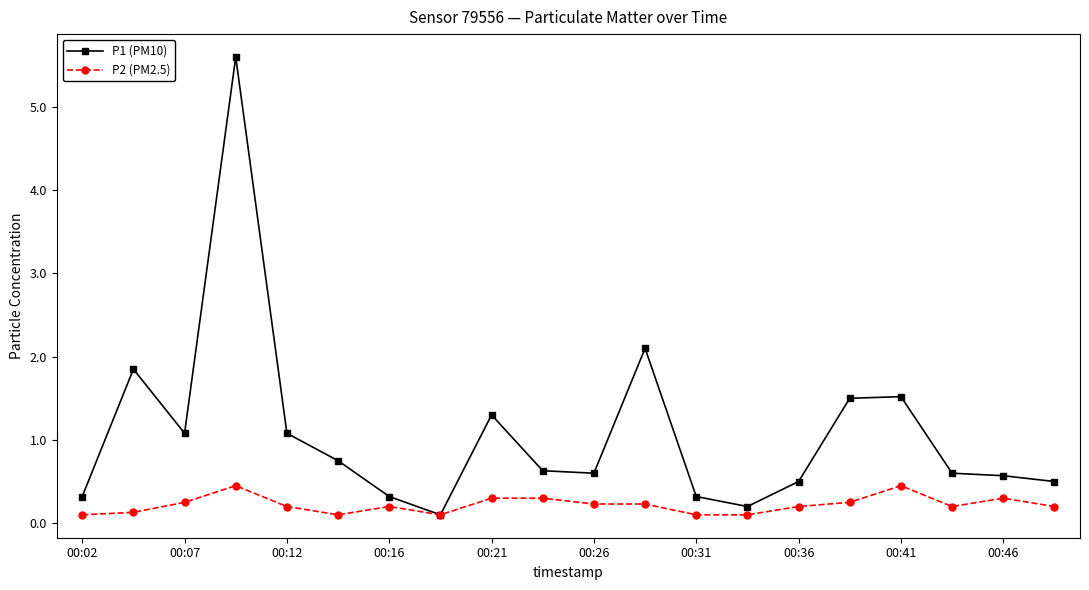

Rank the series by their average value, from lowest to highest.

P2 (PM2.5), P1 (PM10)